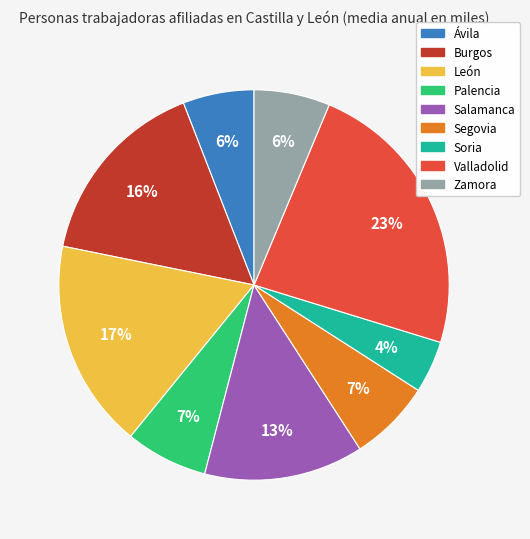

What is the largest slice in the pie chart?

Valladolid